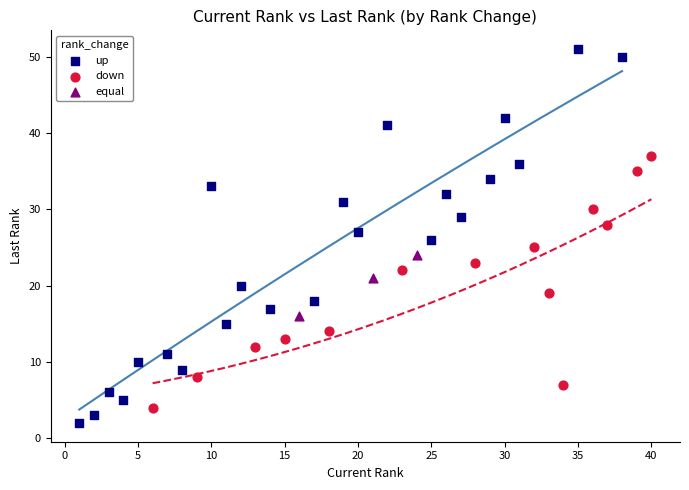

Which series reaches the maximum Y coordinate?

up